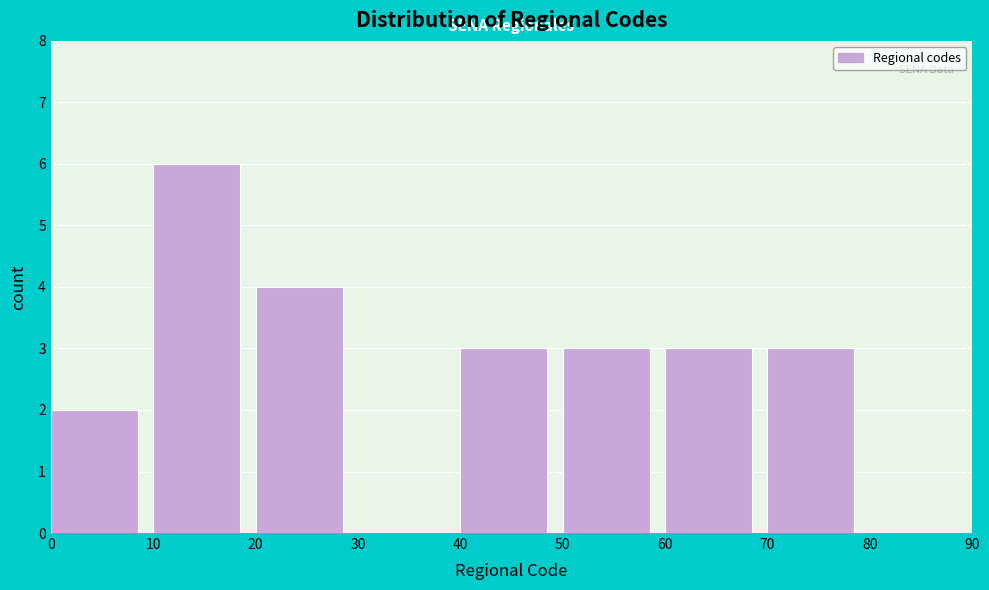

Over which range of the x-axis is the bar tallest?

10 to 20